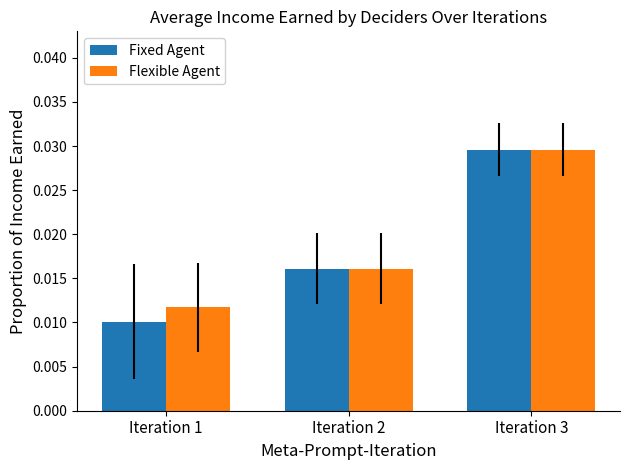

How many Fixed Agent values are between 0 and 1?

3